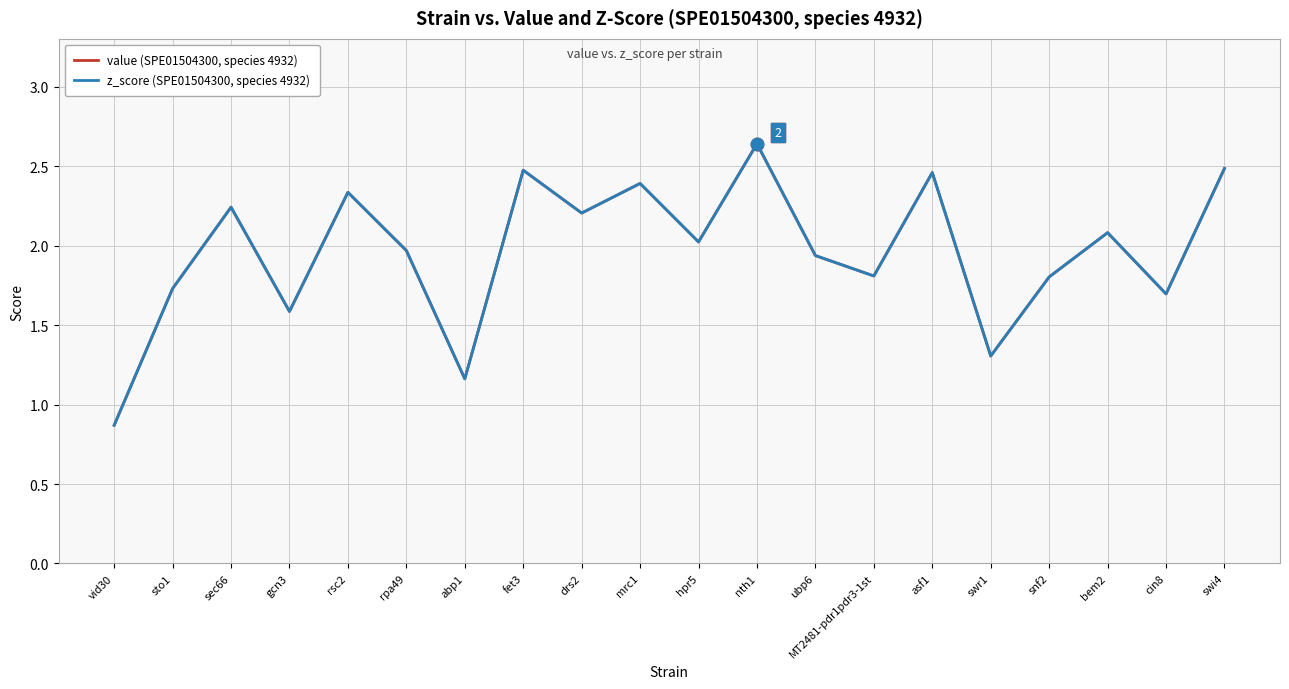

Is this an area chart (filled region under the line)?

No